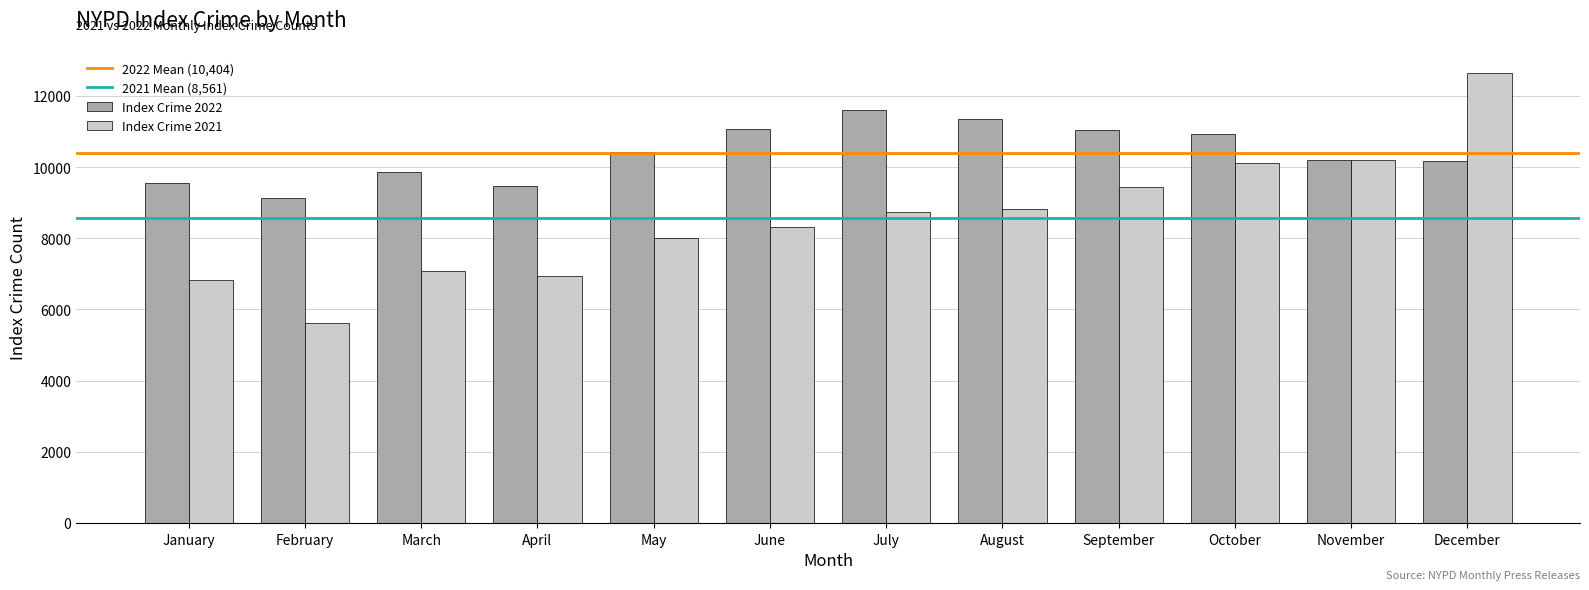

What is the difference between the Index Crime 2022 values at March and October?

1057